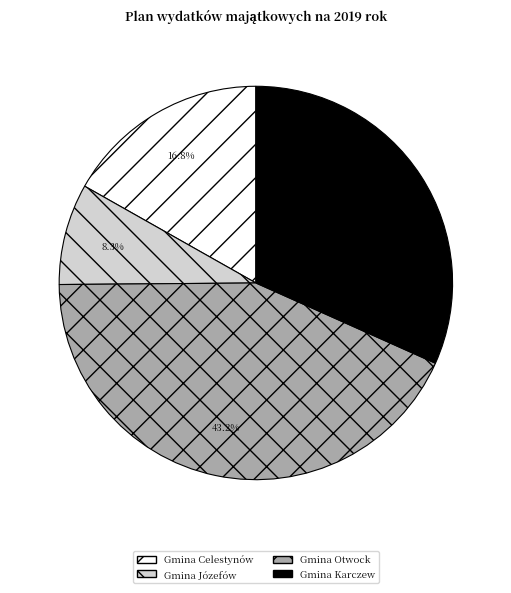

To the nearest percent, what is the difference between the Gmina Celestynów and Gmina Otwock slice percentages?

26%